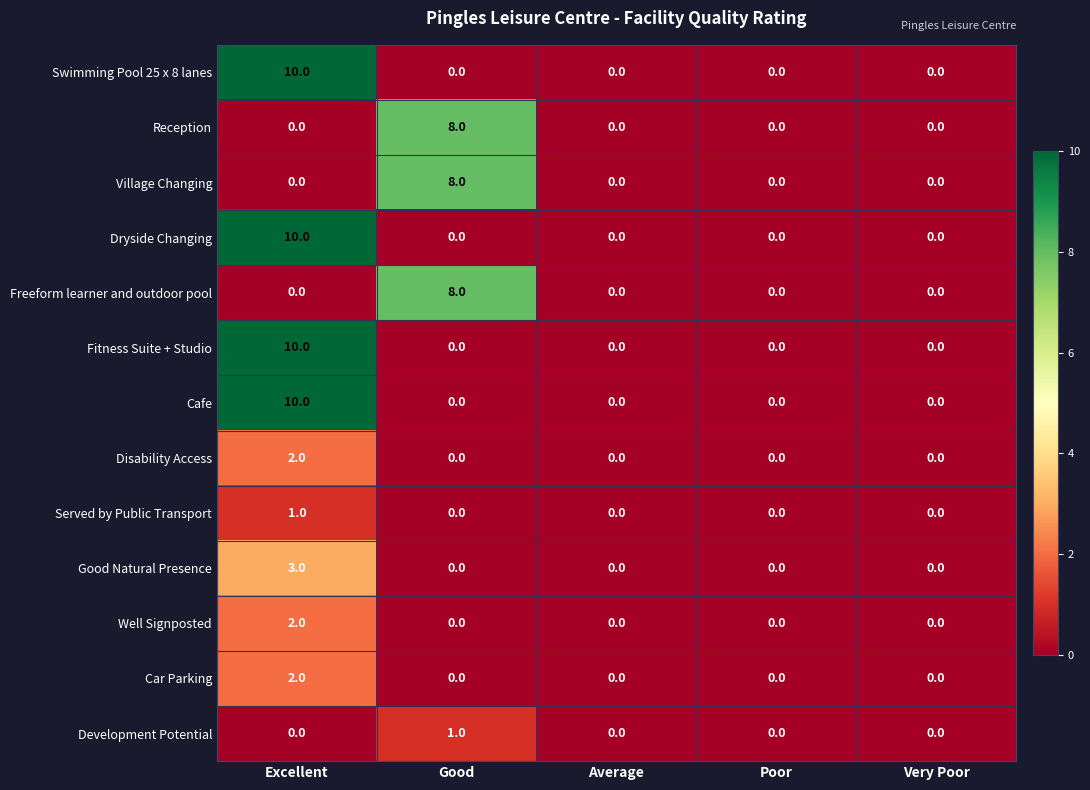

Which category has the highest value in the Cafe series?

Excellent